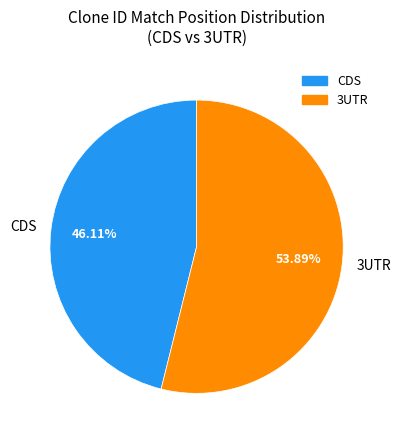

Is the sum of 3UTR and CDS greater than half?

Yes